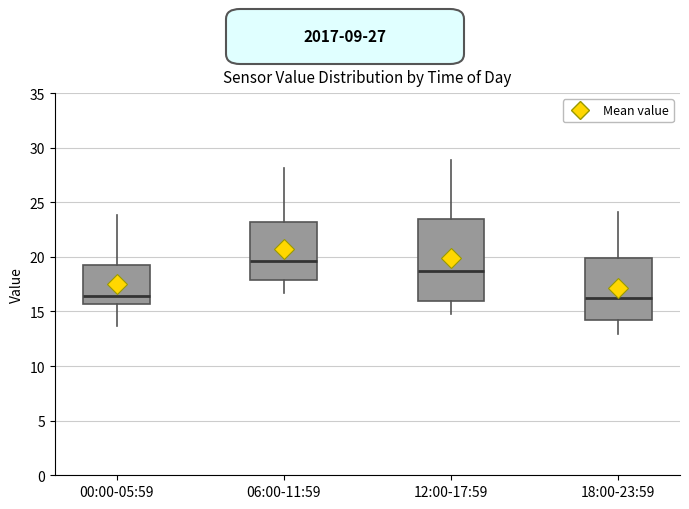

Reading left to right, read every box against the y-axis: the position of its median line, the range the box covers, and the ends of its whiskers. The values are not printed on the chart, so give them approximately, as read against the axis.

00:00-05:59: median 16.5, box 15.5 to 19.5, whiskers 13.5 to 24.0
06:00-11:59: median 19.5, box 18.0 to 23.0, whiskers 16.5 to 28.0
12:00-17:59: median 18.5, box 16.0 to 23.5, whiskers 15.0 to 29.0
18:00-23:59: median 16.5, box 14.5 to 20.0, whiskers 13.0 to 24.0